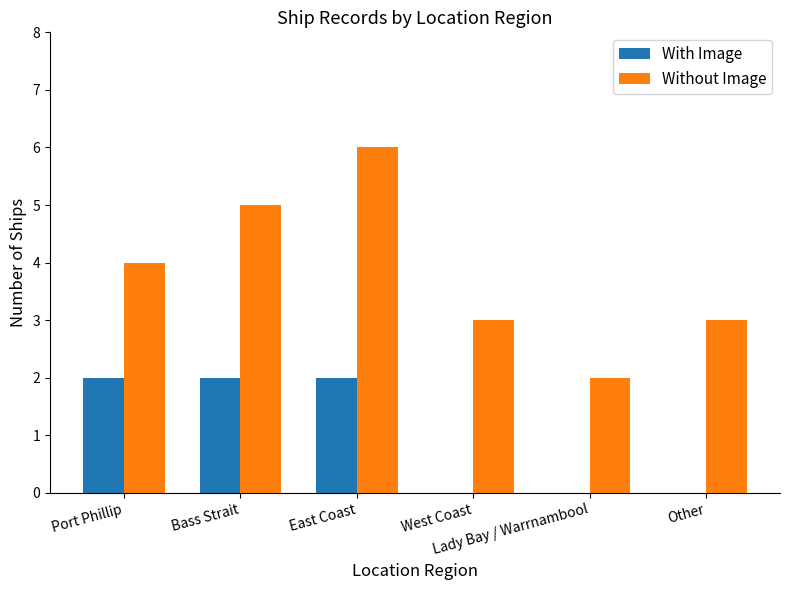

What are all the series names shown in the legend?

With Image, Without Image